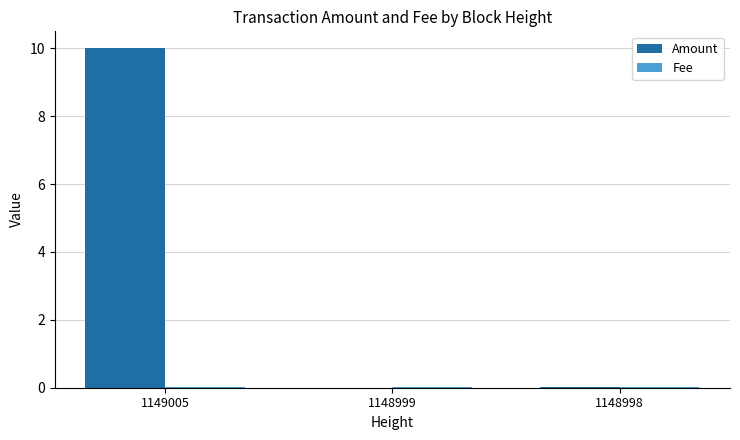

At which category does the chart reach its peak across all series?

1149005